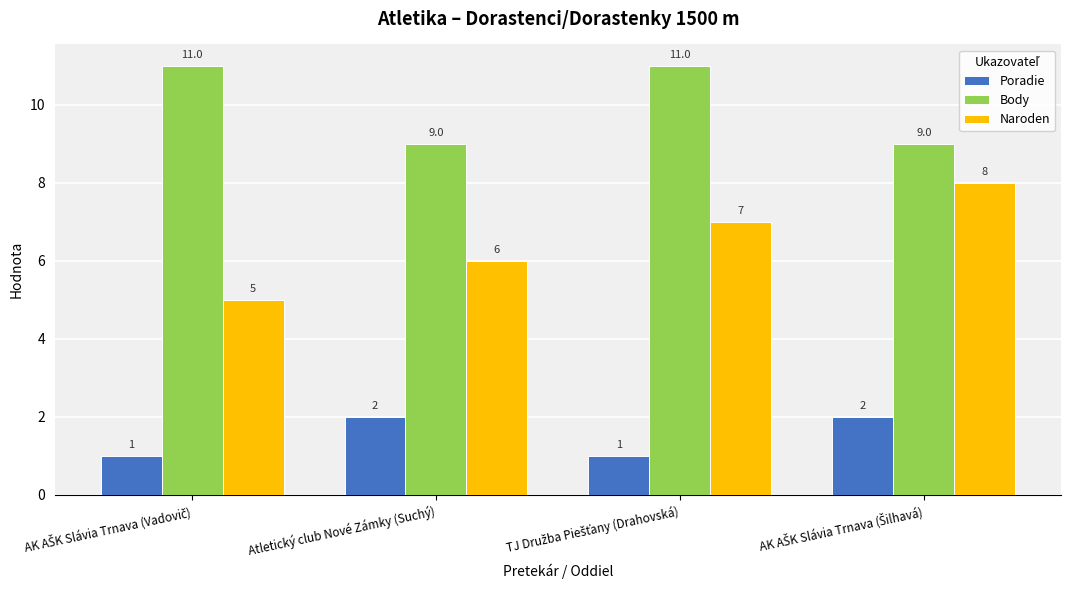

What is the minimum value shown in the chart?

1